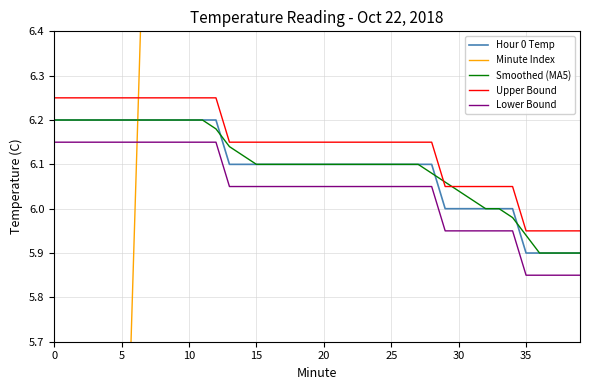

List the series in order of their peak value, highest first.

Minute Index, Upper Bound, Hour 0 Temp, Smoothed (MA5), Lower Bound